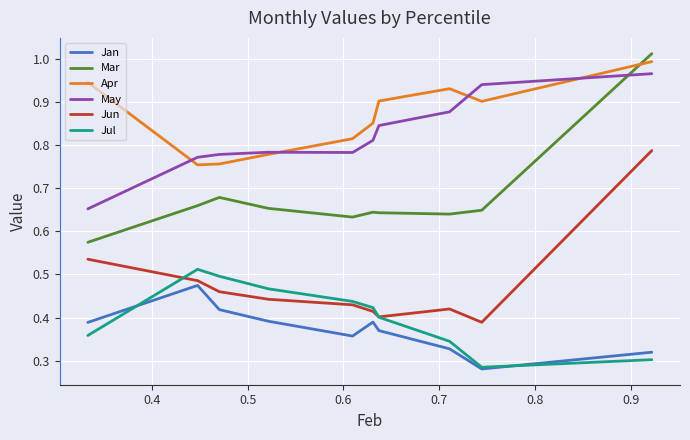

How many categories are shown in the chart?

10